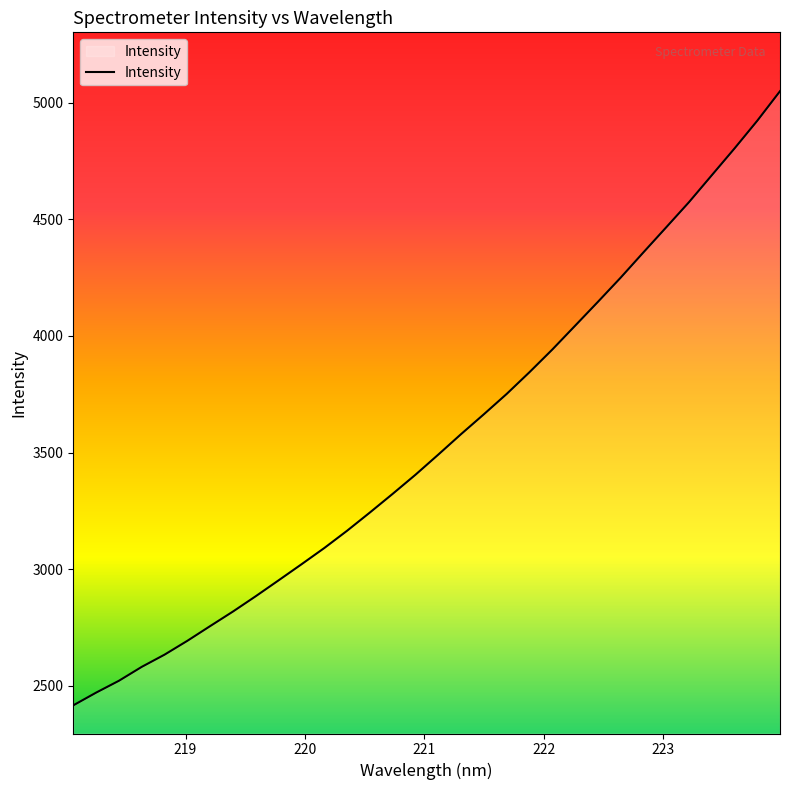

What is the greatest value displayed?

5050.1